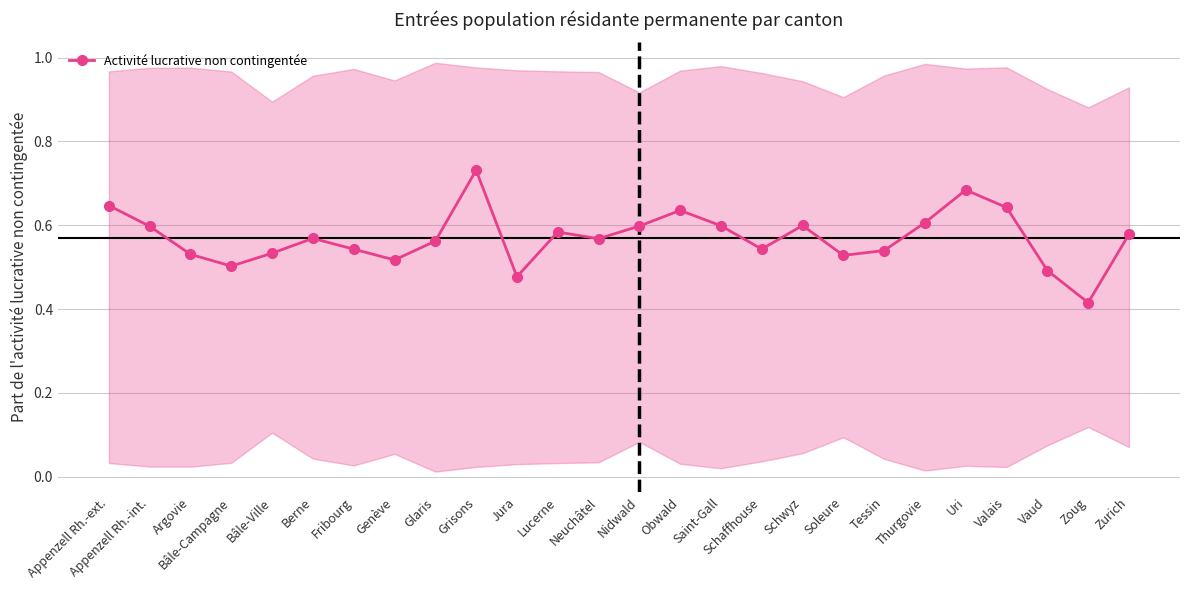

How many points are lower than both their immediate neighbors (excluding endpoints)?

7